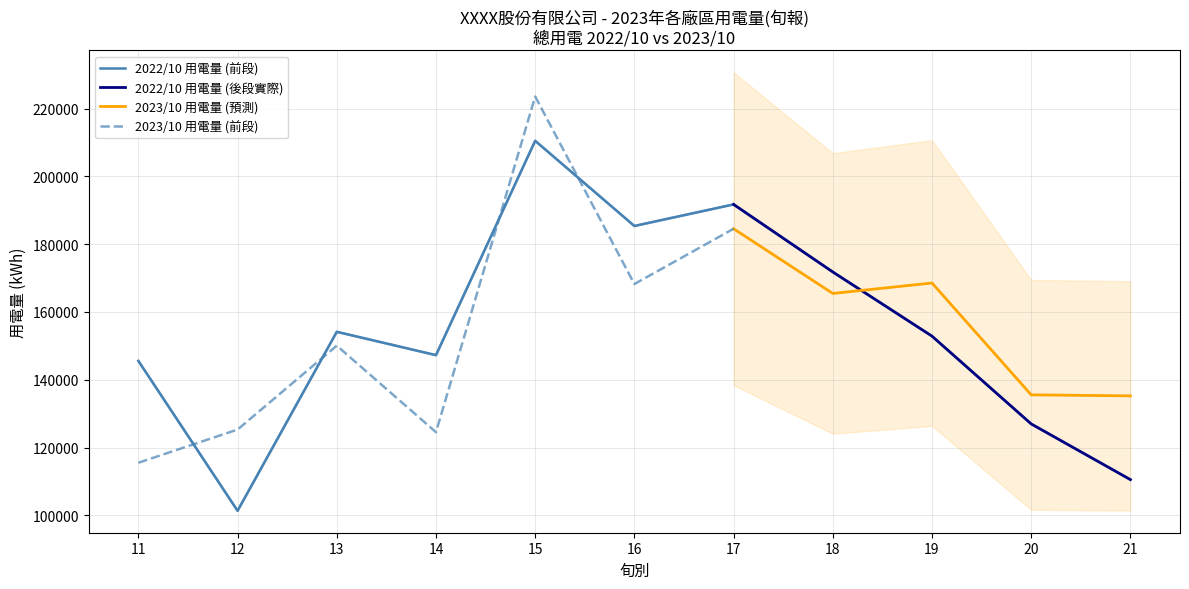

Is it true that the value at 18 is 115157.1?

False